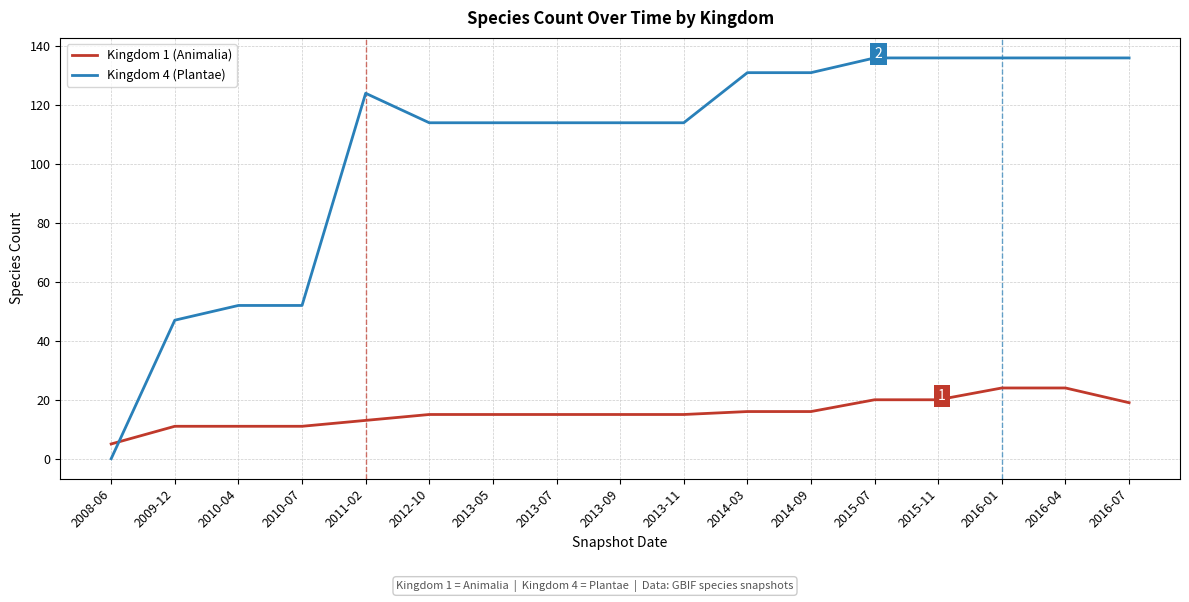

Which series changed the most between 2010-04 and 2013-11?

Kingdom 4 (Plantae)